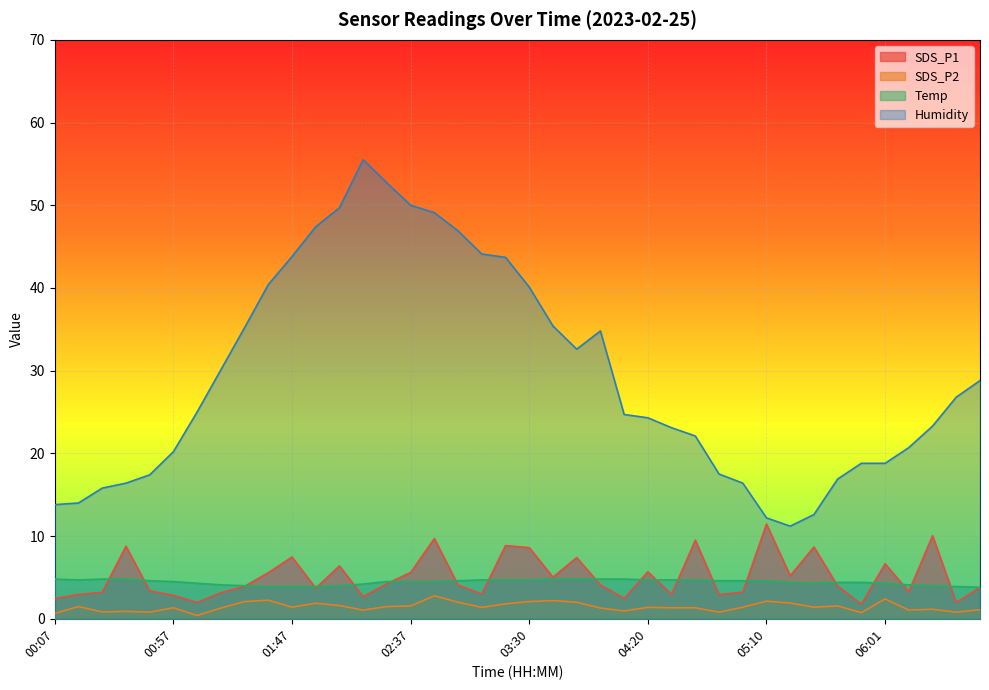

How many values in the Temp series are below 4?

5